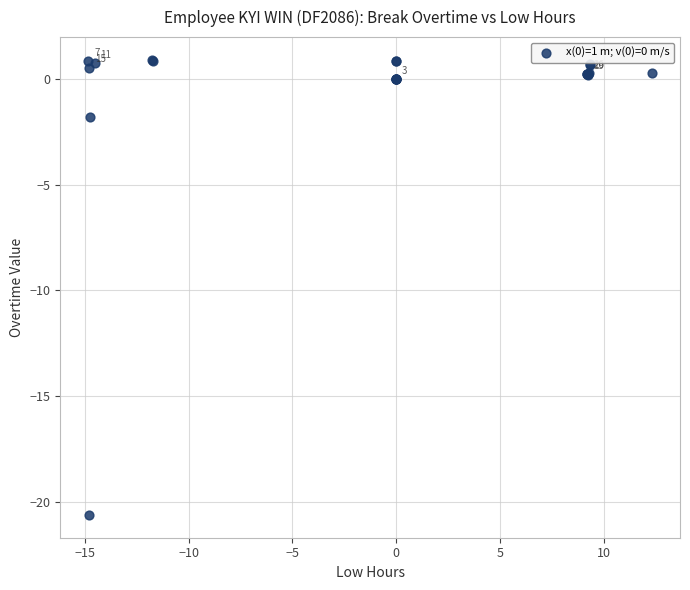

What Y value in the scatter plot is closest to -9?

-1.8